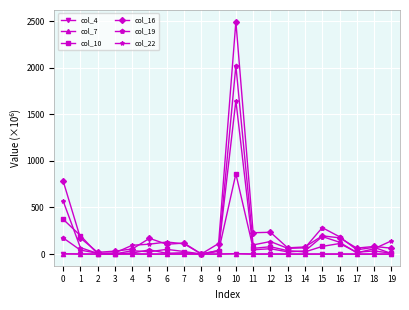

At which category is the sum across all series the highest?

10